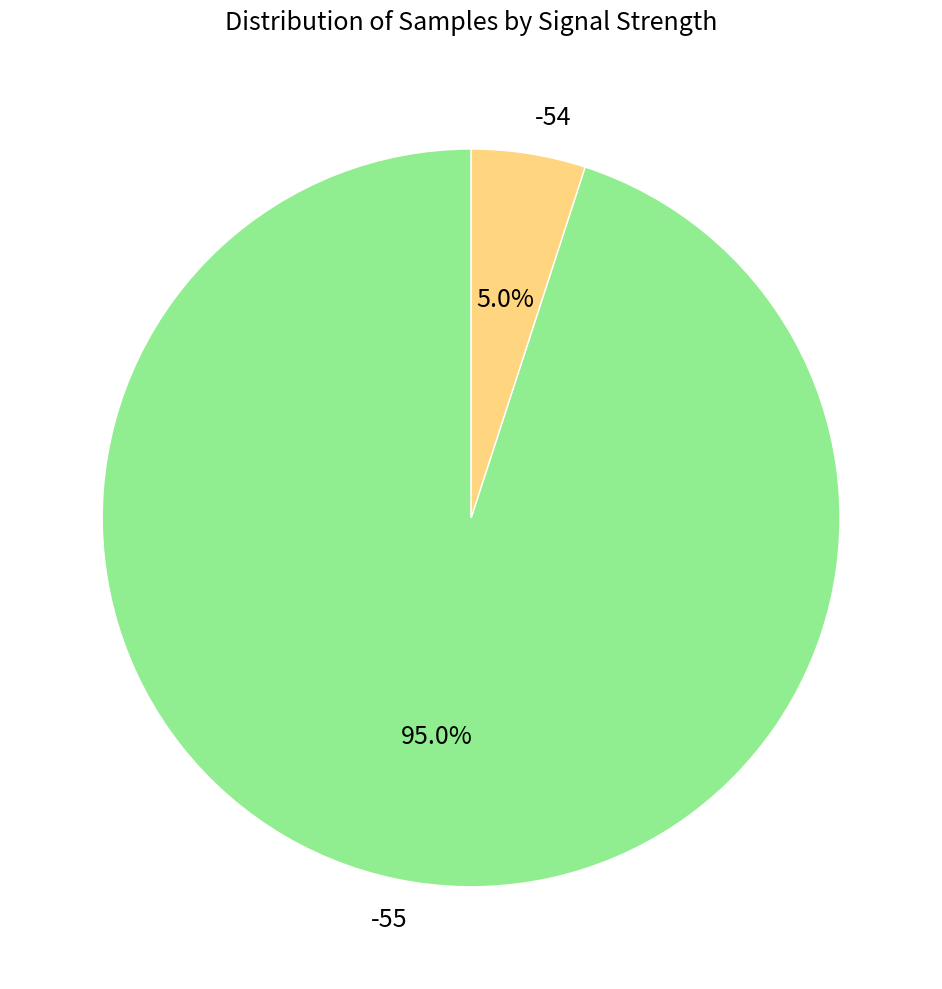

Approximately how many times larger is the value at -55 compared to -54?

19.0